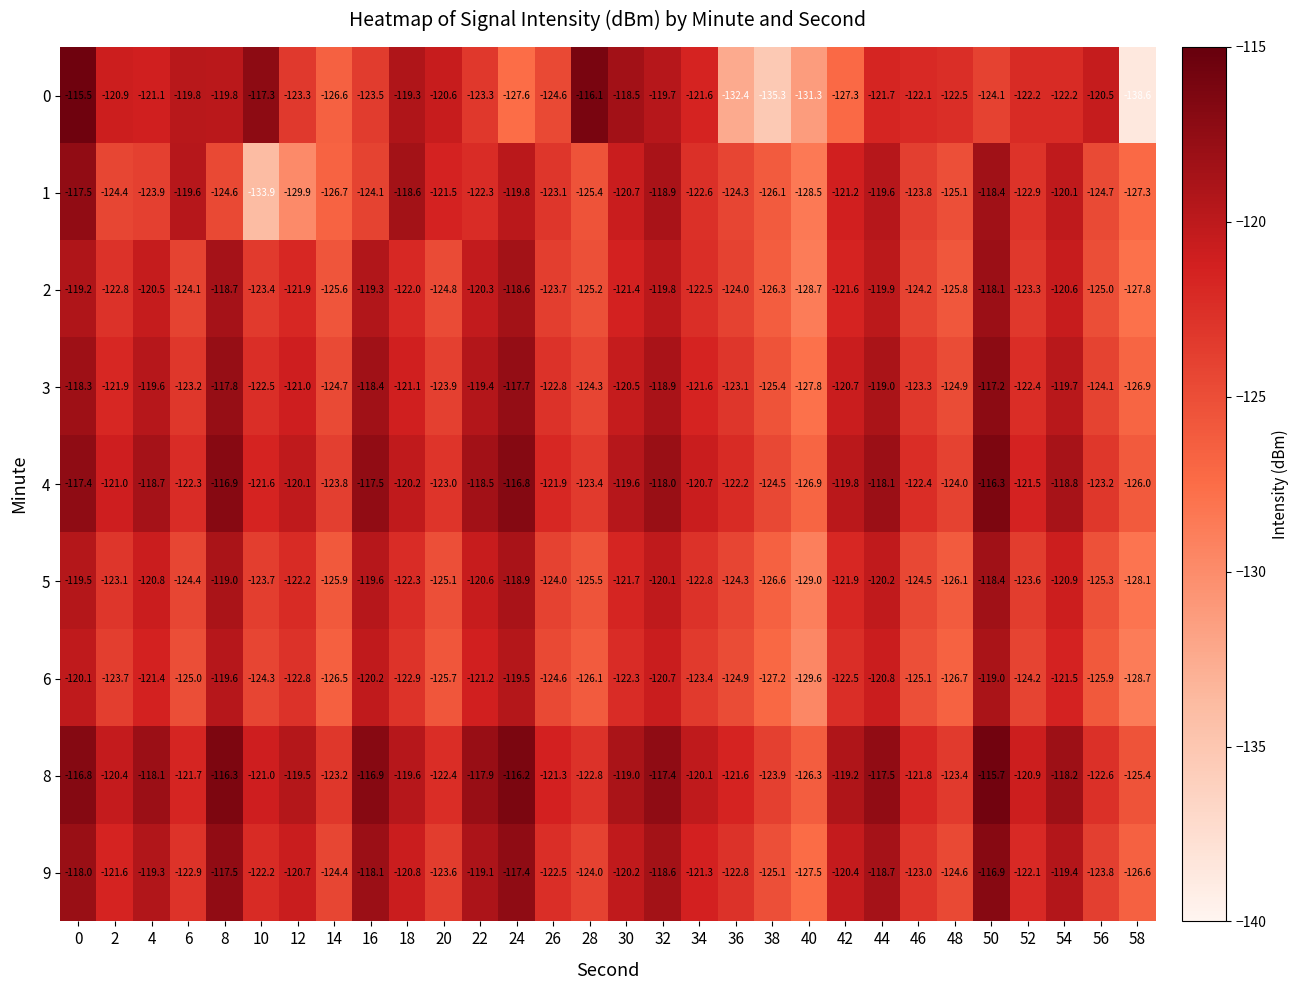

What is the difference between the 0 values at 36 and 38?

2.9